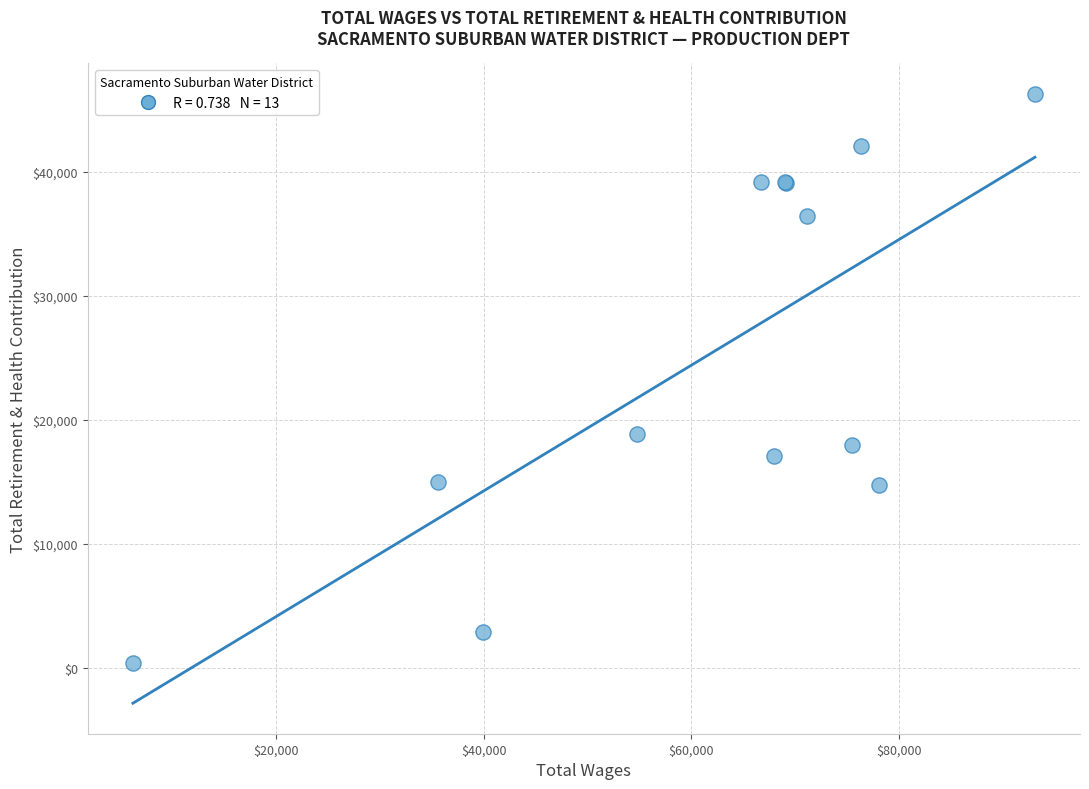

What Y value in the scatter plot is closest to 23329?

18874